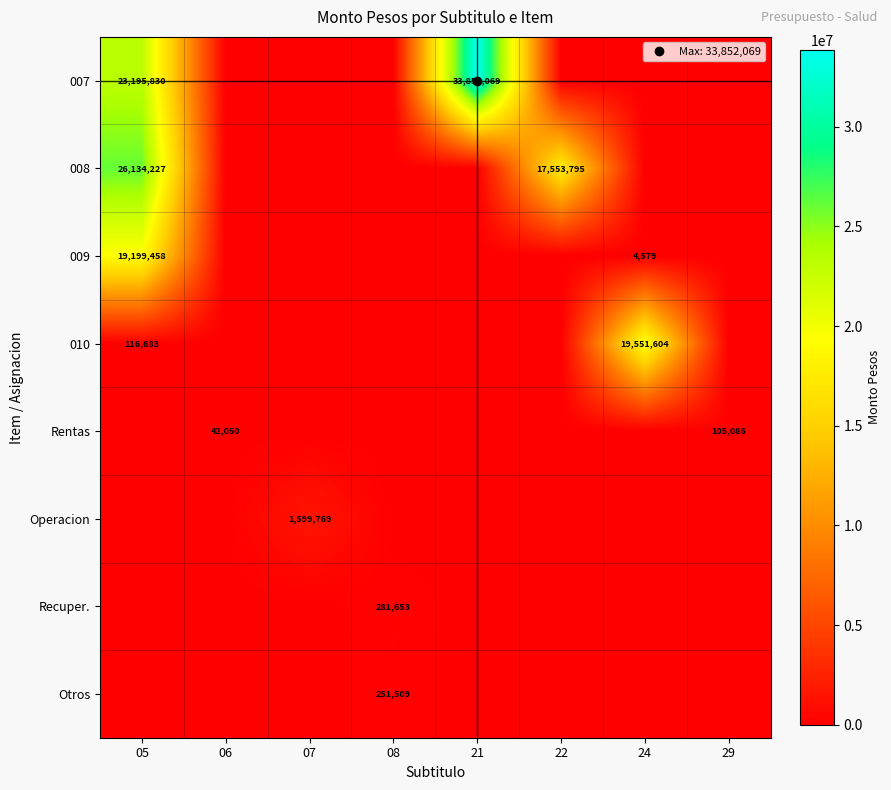

At how many categories does at least one series exceed 2588941?

4